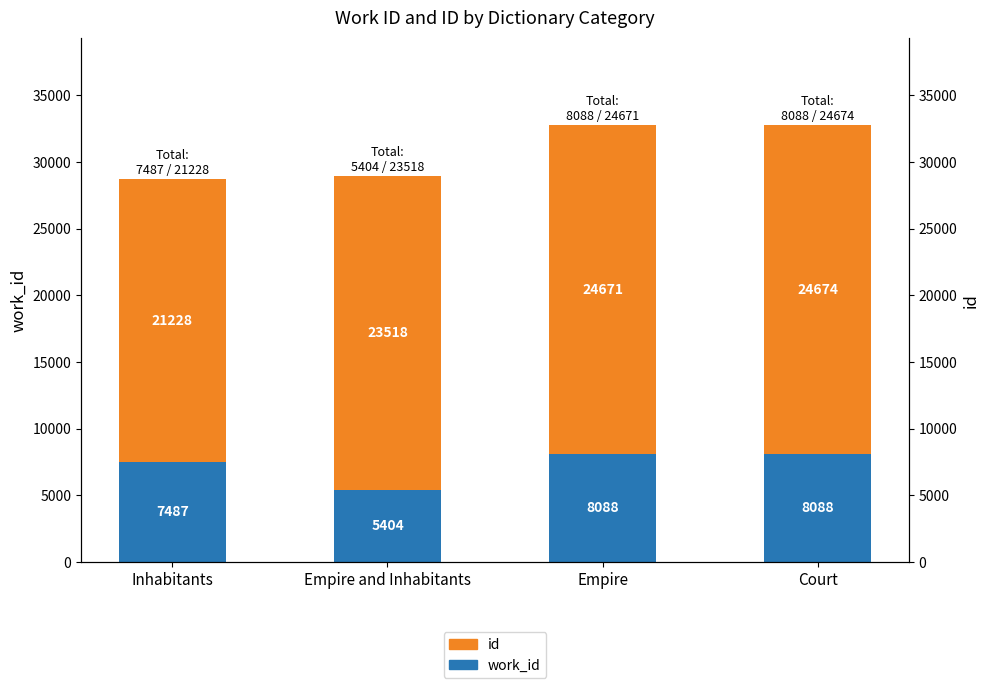

Reading right to left, list all the values displayed in this chart.

work_id: 8088	8088	5404	7487
id: 24674	24671	23518	21228